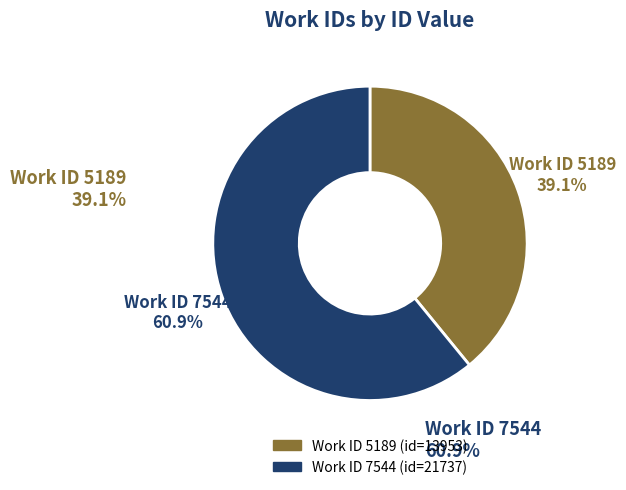

What is the majority slice?

7544